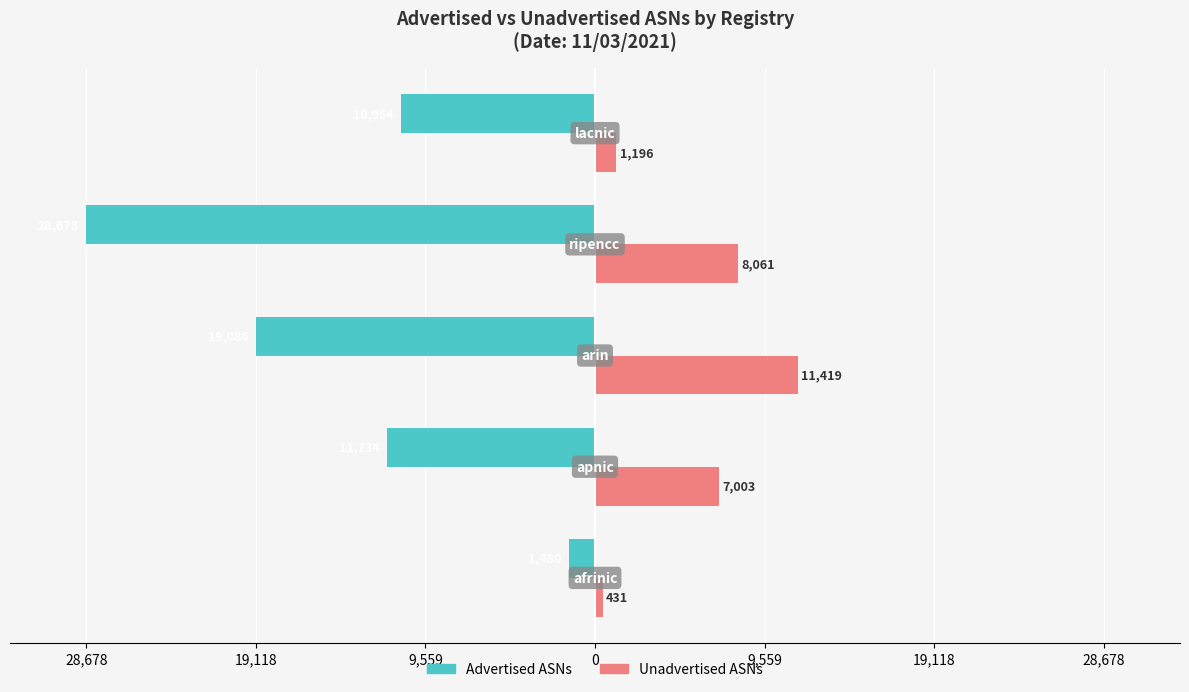

What are all the series names shown in the legend?

Advertised ASNs, Unadvertised ASNs